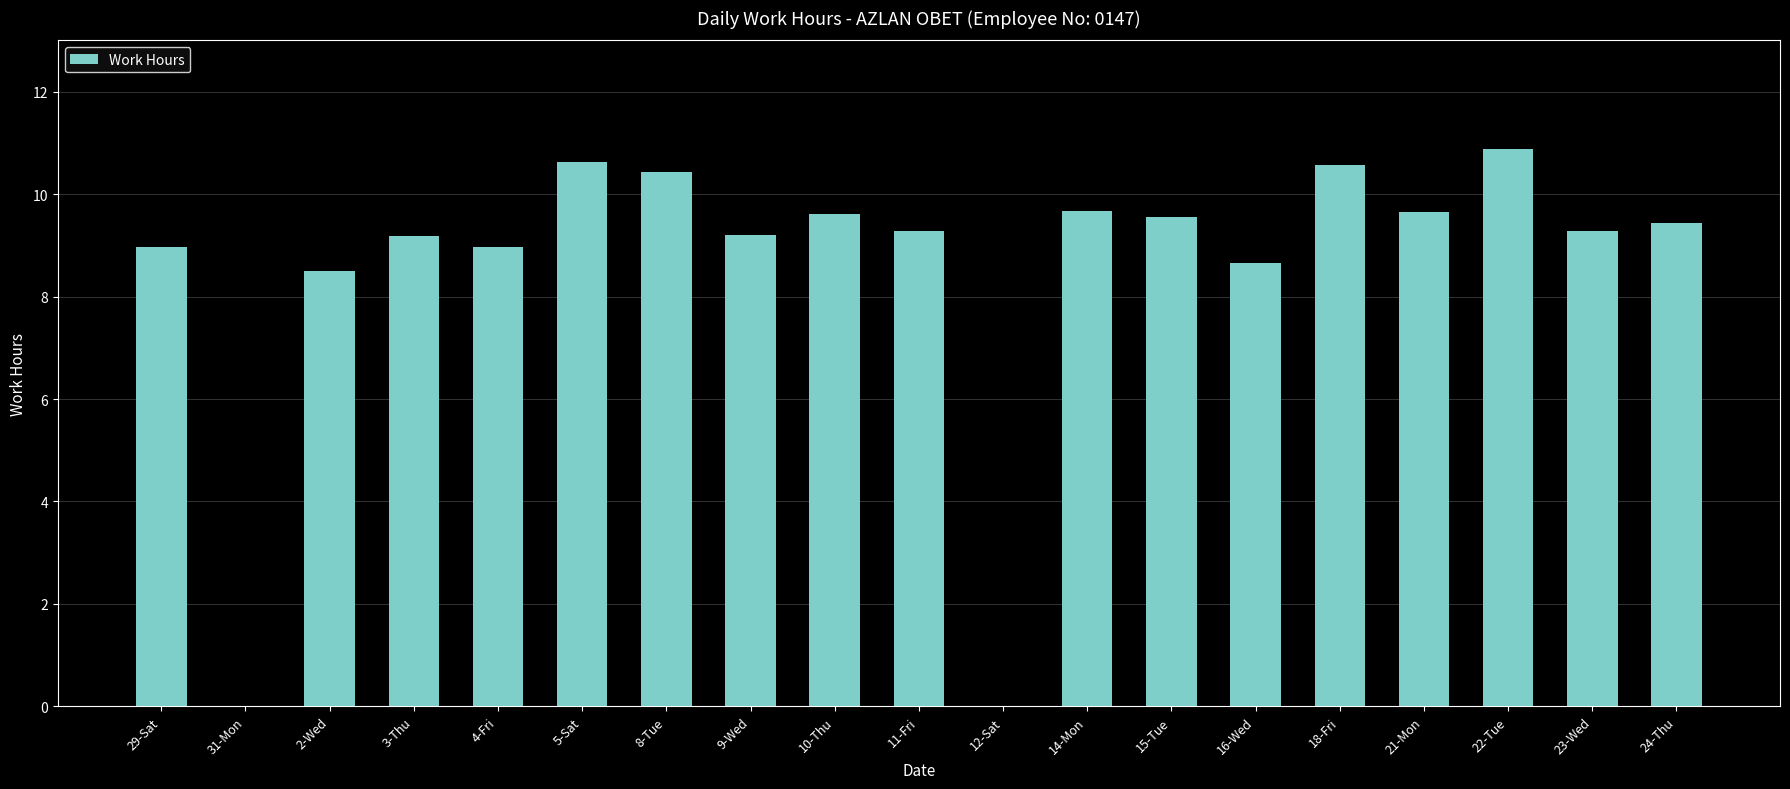

What is the change in value from 2-Wed to 10-Thu?

+1.1